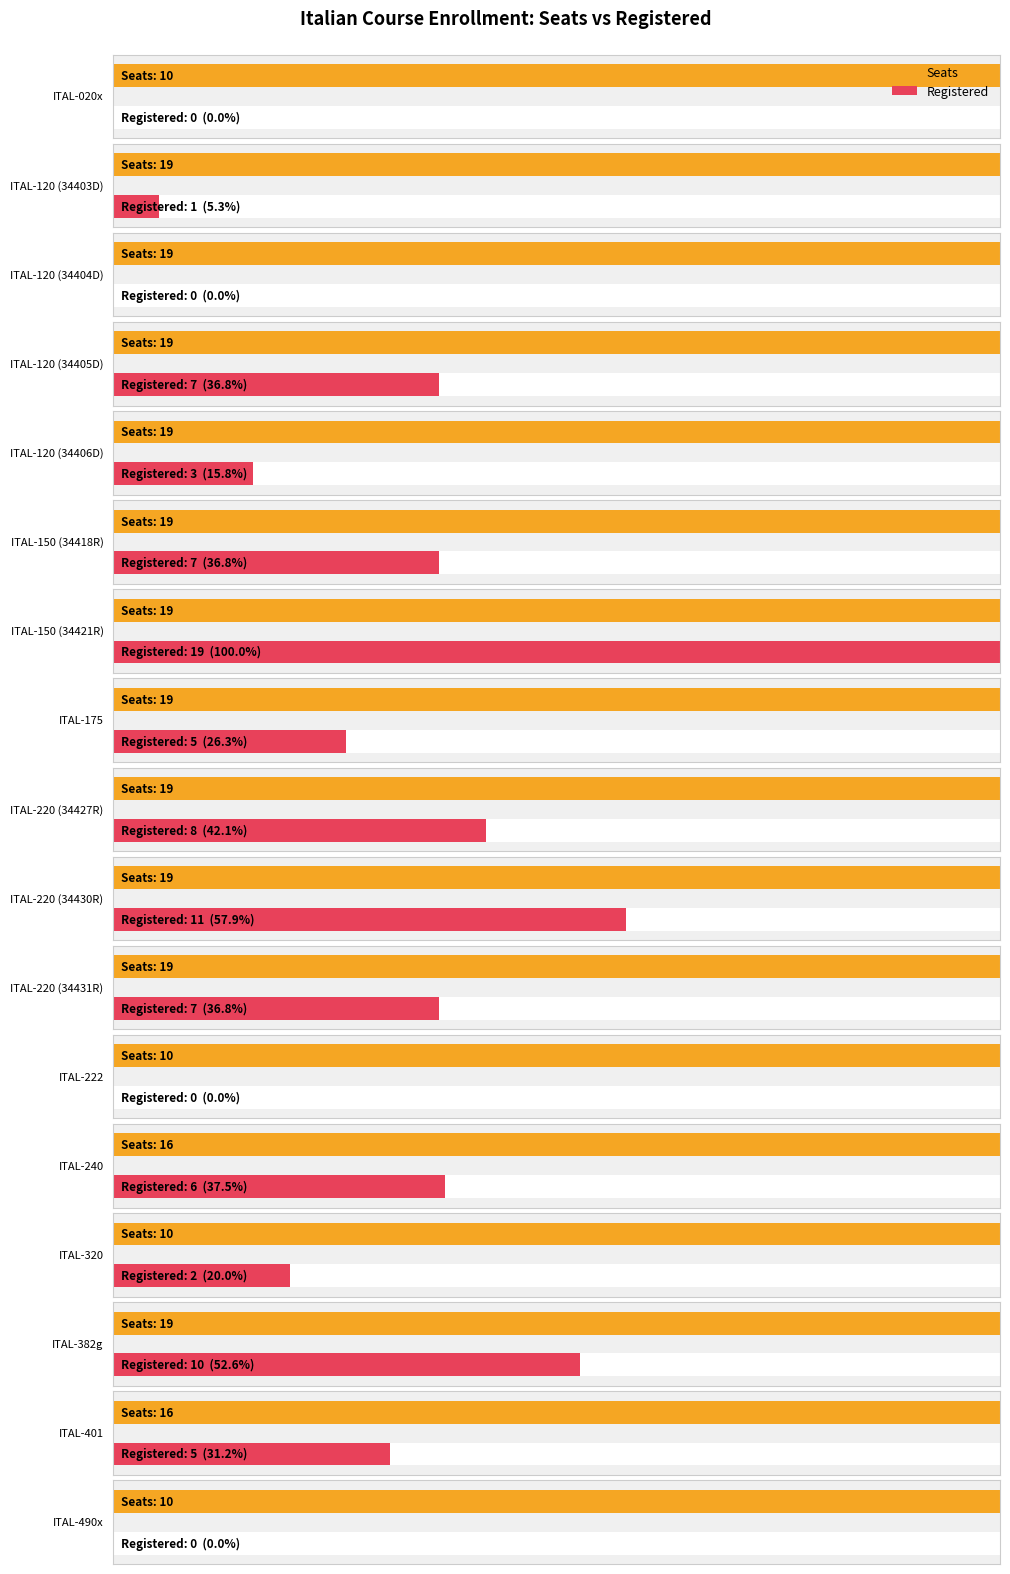

Reading right to left, extract all data points from this chart.

Seats: ITAL-490x=10	ITAL-401=16	ITAL-382g=19	ITAL-320=10	ITAL-240=16	ITAL-222=10	ITAL-220 (34431R)=19	ITAL-220 (34430R)=19	ITAL-220 (34427R)=19	ITAL-175=19	ITAL-150 (34421R)=19	ITAL-150 (34418R)=19	ITAL-120 (34406D)=19	ITAL-120 (34405D)=19	ITAL-120 (34404D)=19	ITAL-120 (34403D)=19	ITAL-020x=10
Registered: ITAL-490x=0	ITAL-401=5	ITAL-382g=10	ITAL-320=2	ITAL-240=6	ITAL-222=0	ITAL-220 (34431R)=7	ITAL-220 (34430R)=11	ITAL-220 (34427R)=8	ITAL-175=5	ITAL-150 (34421R)=19	ITAL-150 (34418R)=7	ITAL-120 (34406D)=3	ITAL-120 (34405D)=7	ITAL-120 (34404D)=0	ITAL-120 (34403D)=1	ITAL-020x=0